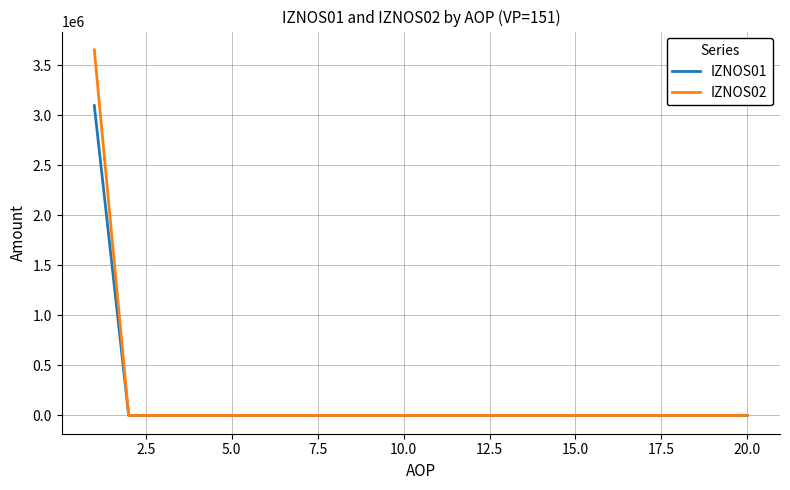

What is the greatest value displayed?

3654266